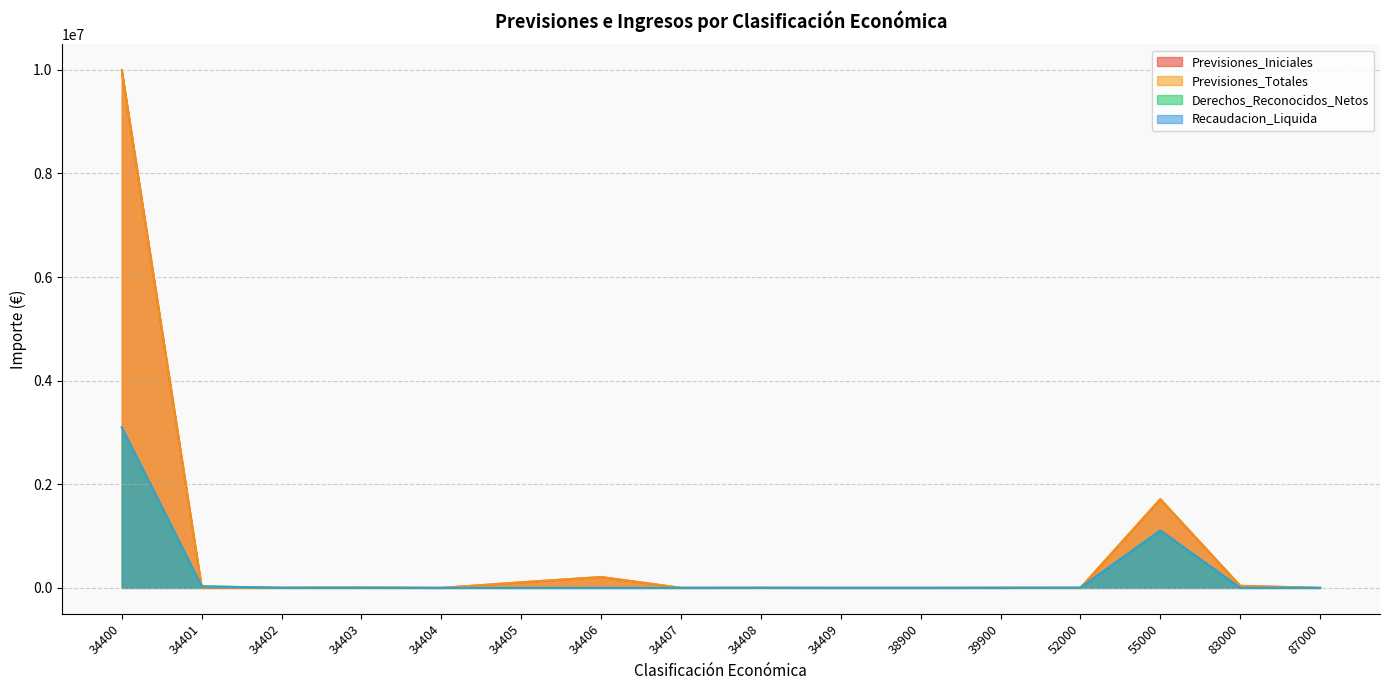

Which series has the largest range (max minus min)?

Previsiones_Iniciales